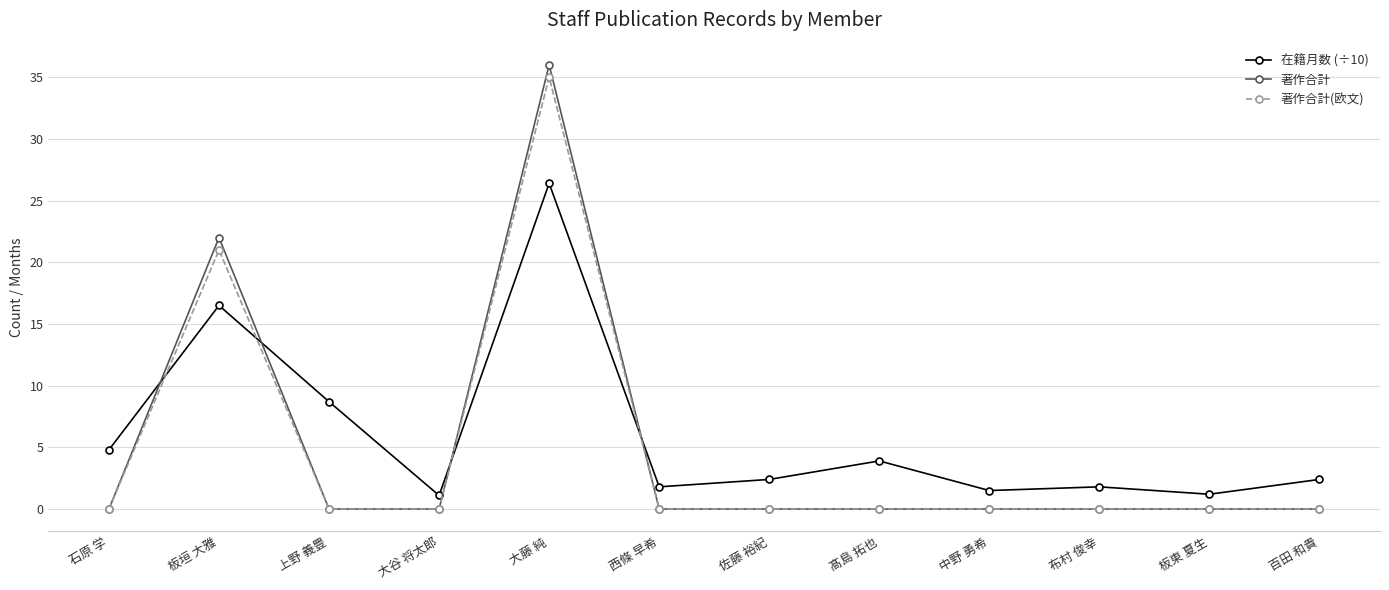

What is the spread (max minus min) of values at 佐藤 裕紀?

2.4